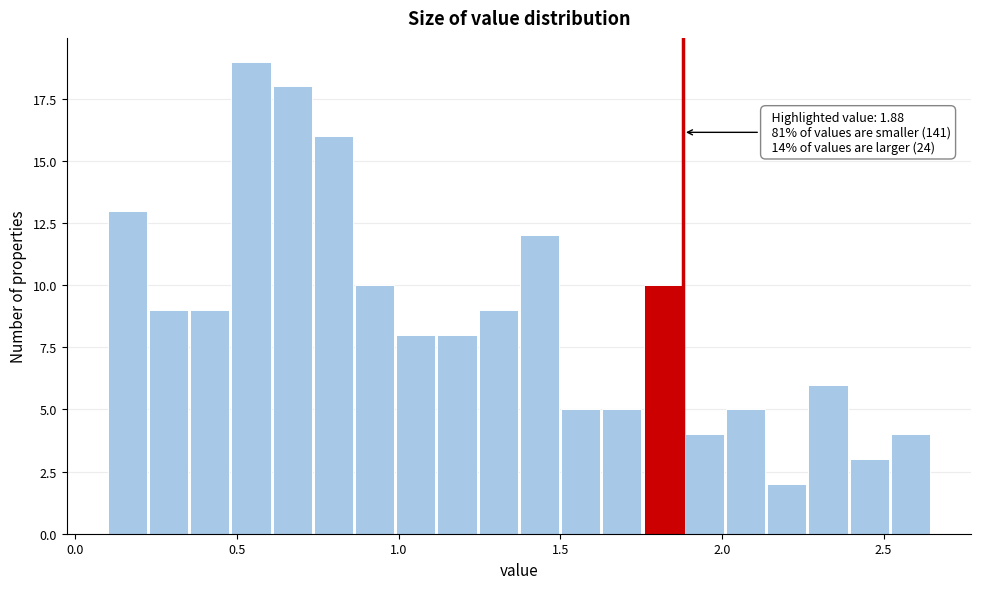

Read against the x-axis, roughly where is the centre of the tallest bar?

0.55